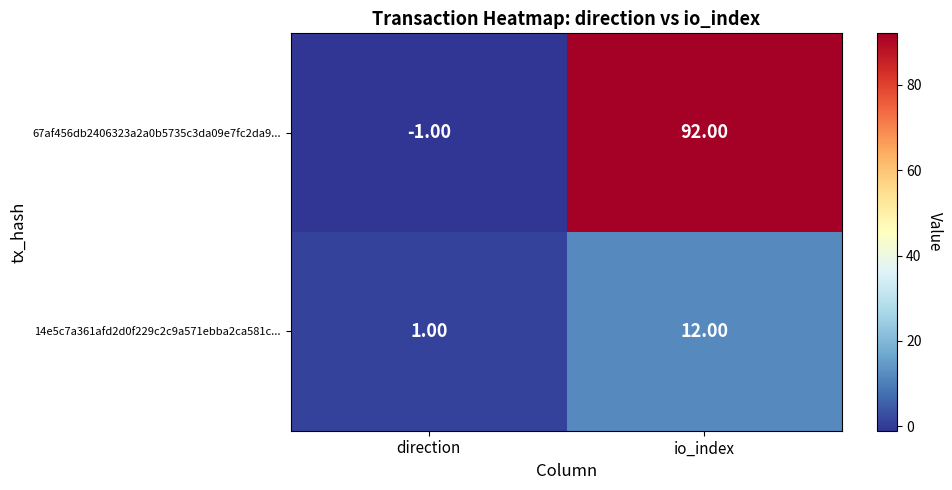

At which category is the sum across all series the highest?

io_index